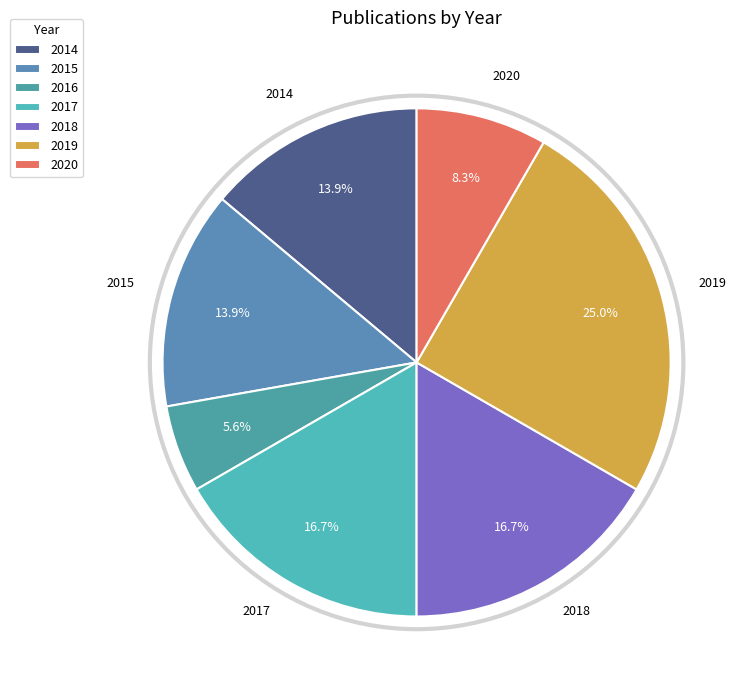

Does 2014 account for over 50% of the chart?

No